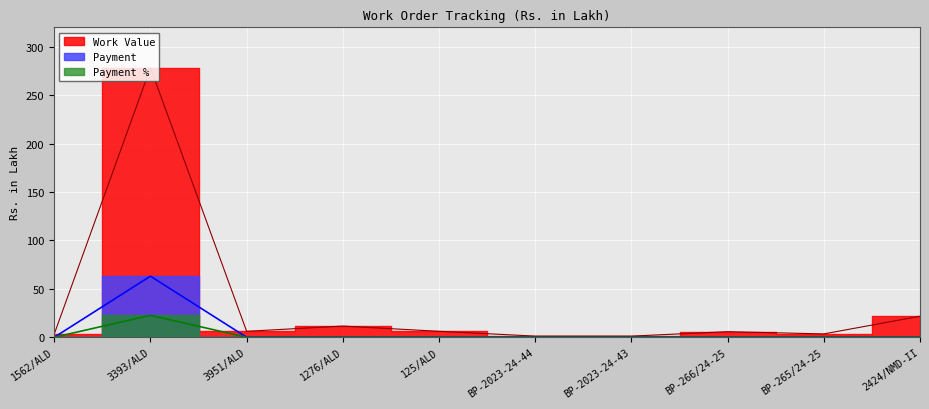

Rank the series at BP-2023-24-44 from highest to lowest value.

Work Value, Payment, Payment %